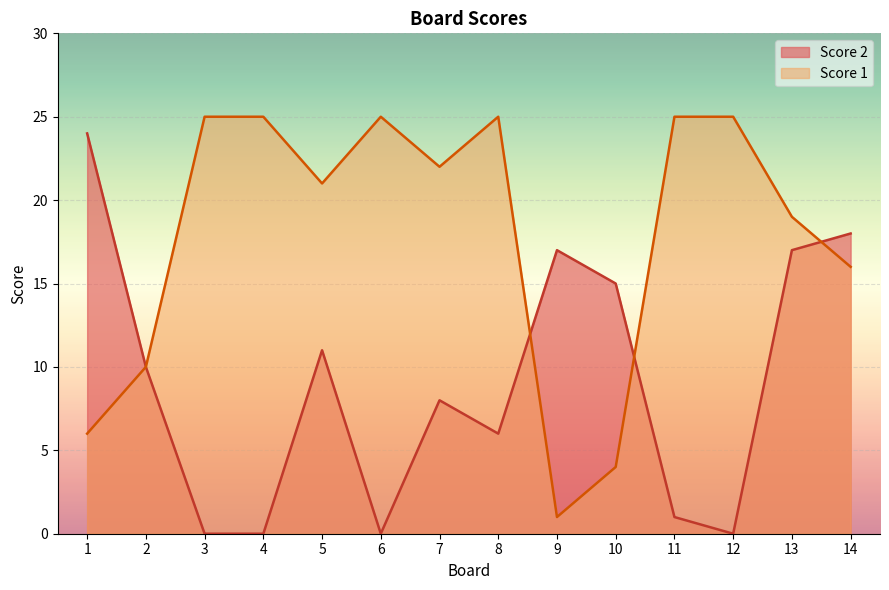

List the series in order of their overall mean, lowest first.

Score 2, Score 1